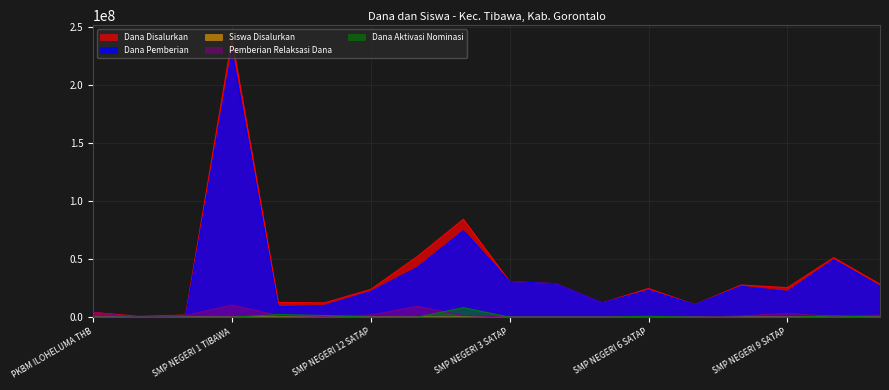

What is the value of the Dana Pemberian point at the 18th from the left?

26625000